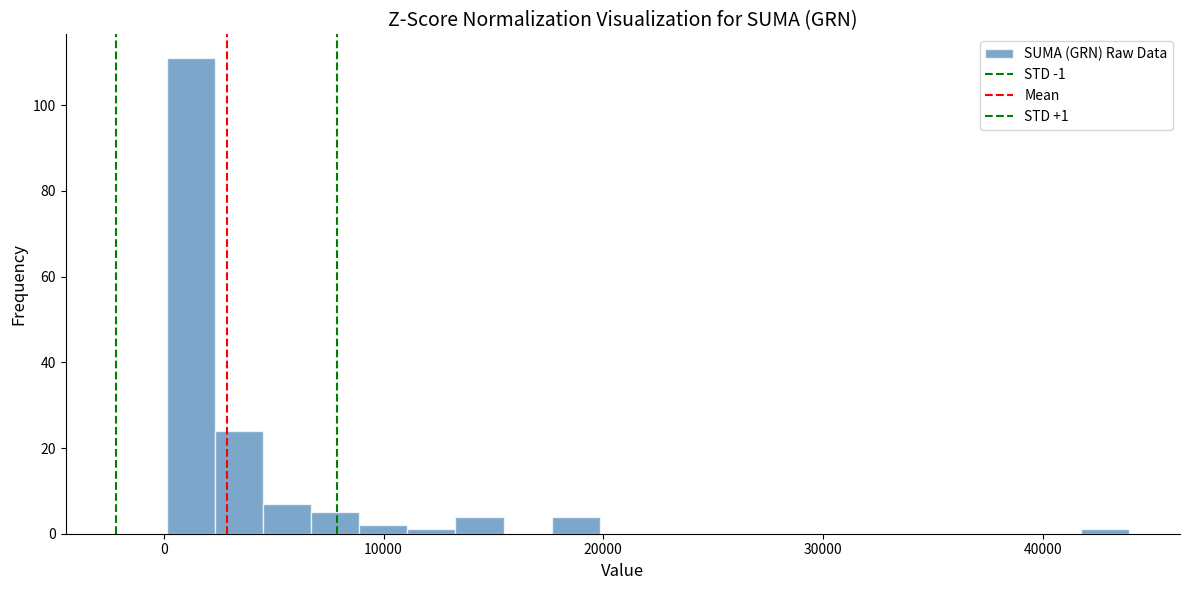

Read against the x-axis, roughly where is the centre of the tallest bar?

1000